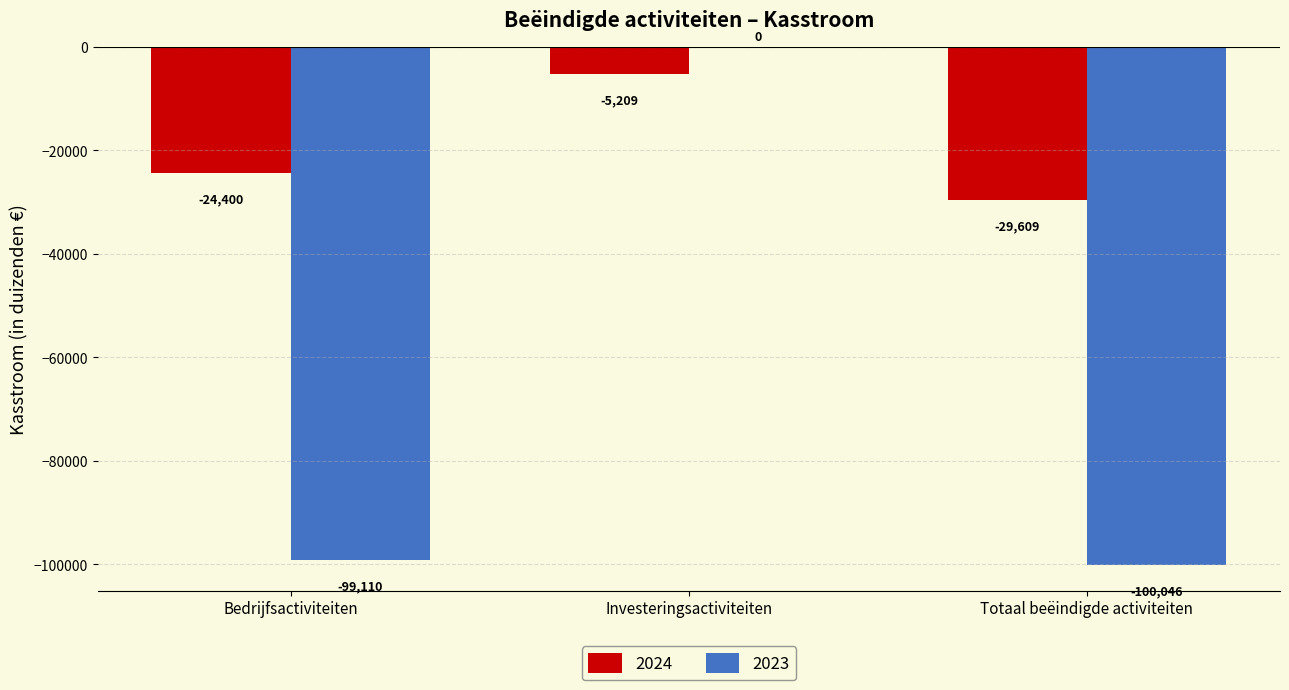

True or false: 2024 has a value of -37353.7 at Bedrijfsactiviteiten.

False